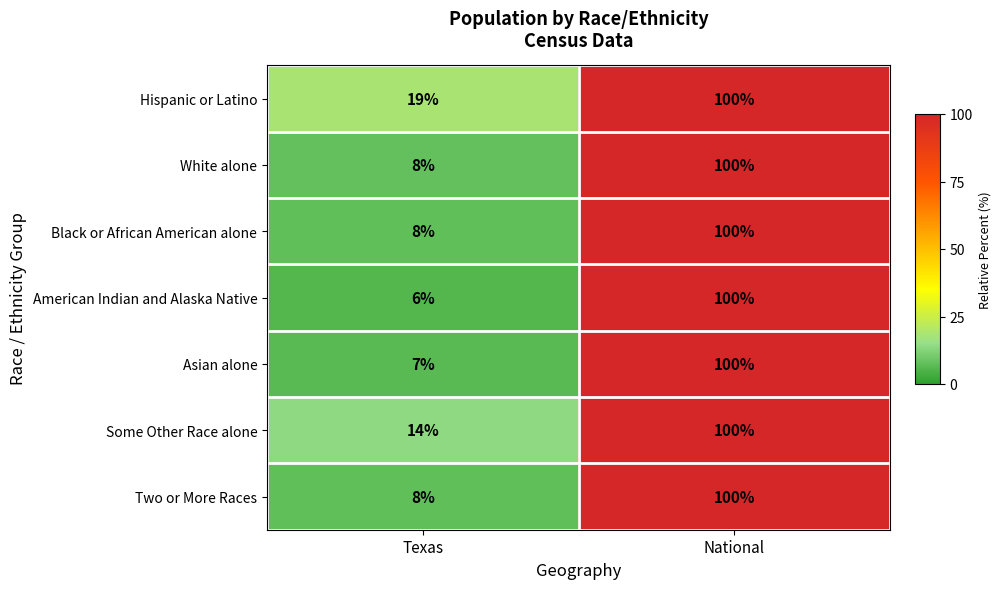

Read the American Indian and Alaska Native value at National, to the nearest 10.

100